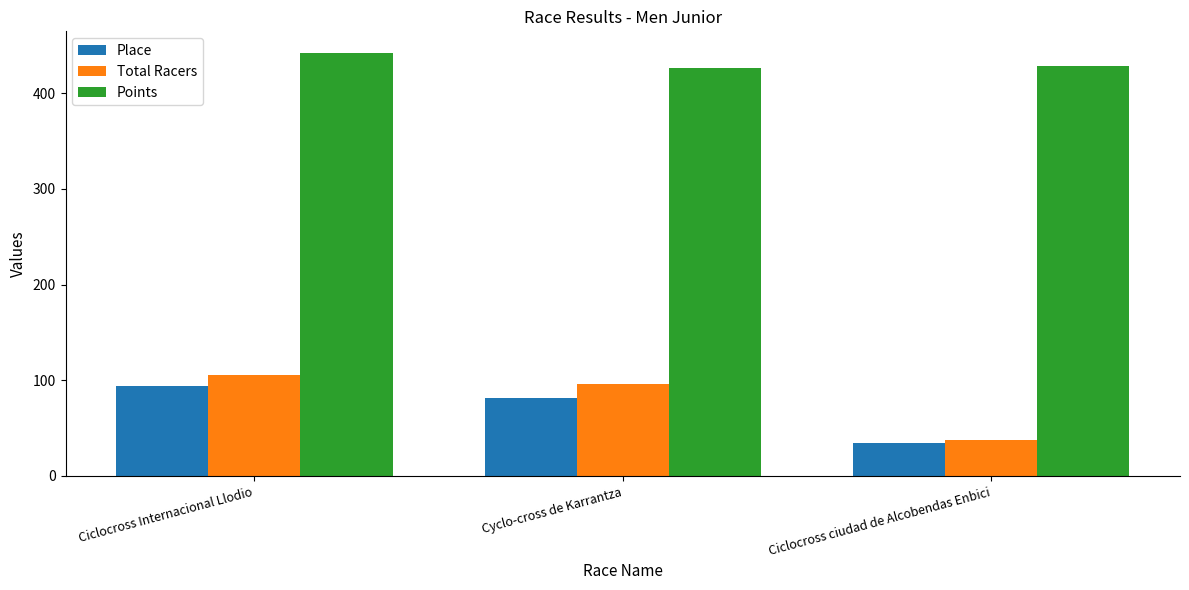

What is the spread (max minus min) of values at Ciclocross ciudad de Alcobendas Enbici?

394.1